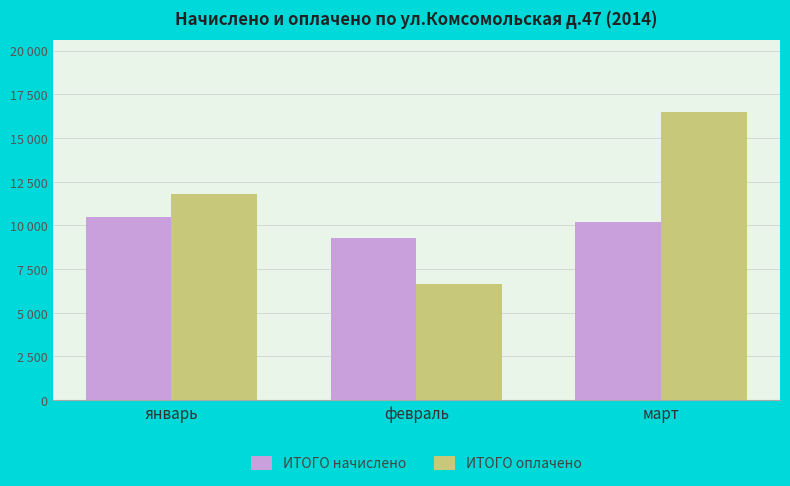

Are the bars grouped side by side (vs. stacked)?

Yes